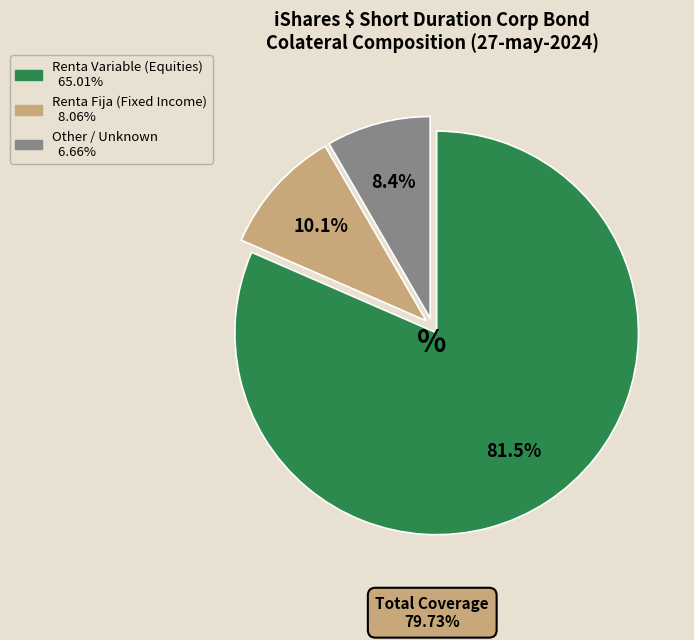

Which slice is the smallest?

Other